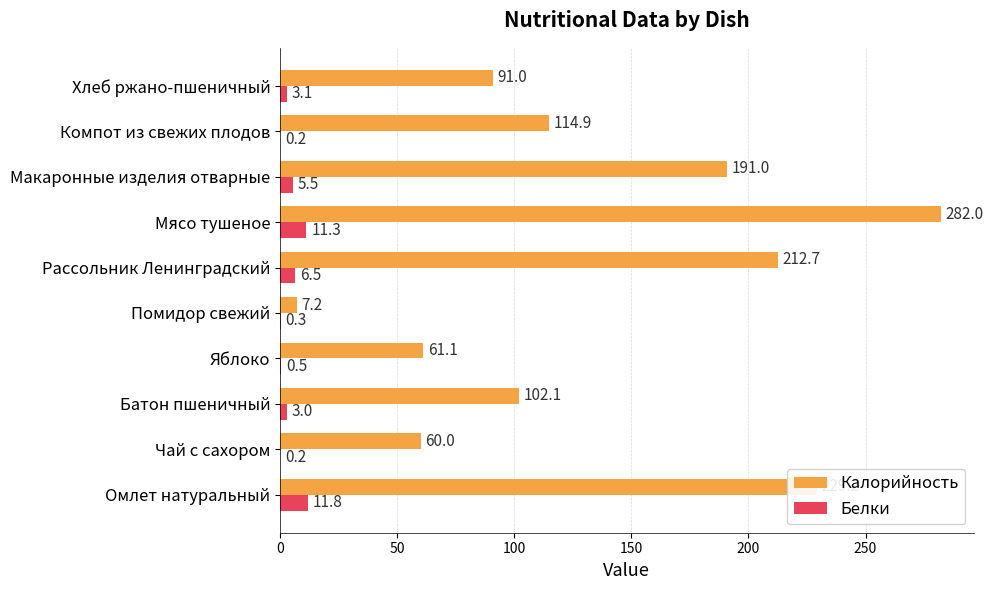

True or false: Калорийность has a value of 35.7 at Чай с сахором.

False